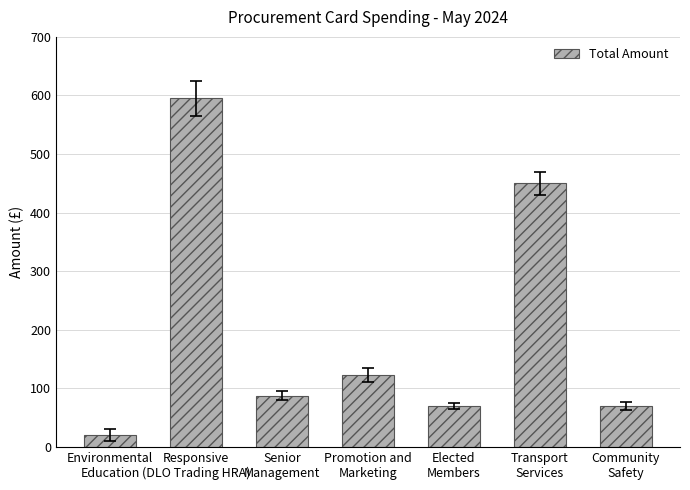

What is the average value?

202.0